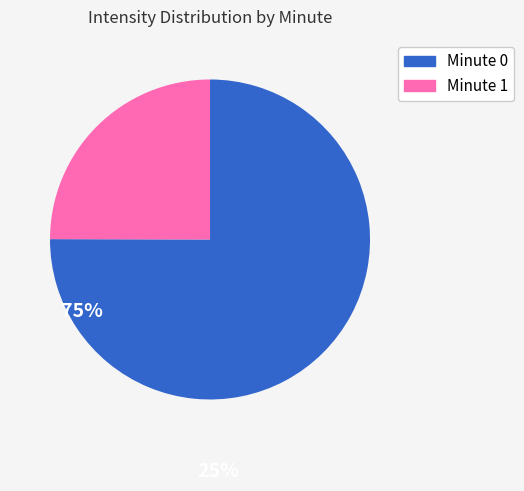

Is there any slice that represents more than half of the pie?

Yes